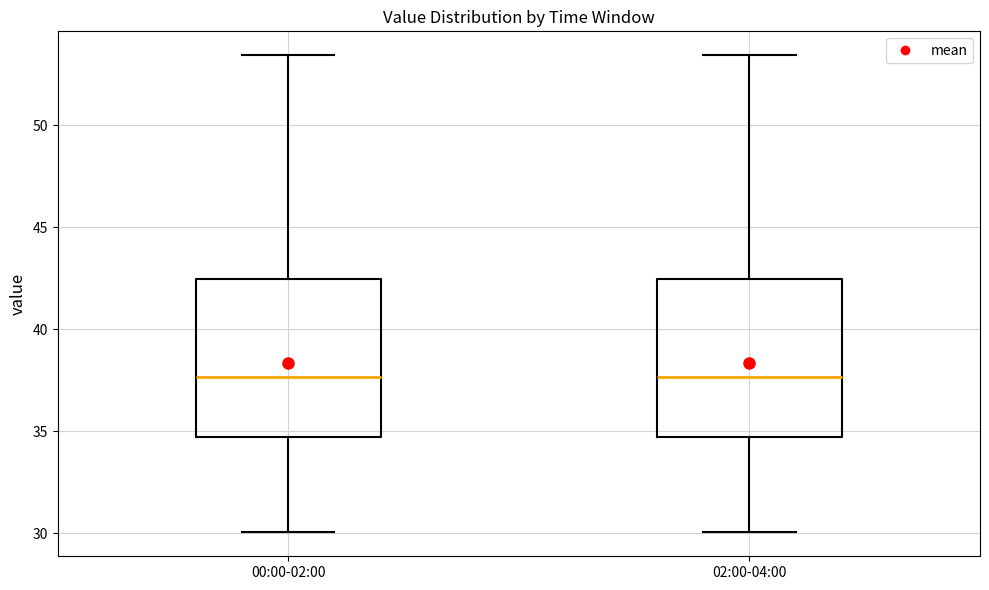

Where is the upper edge of the box for 02:00-04:00 on the y-axis? The values are not printed on the chart, so give them approximately, as read against the axis.

42.5